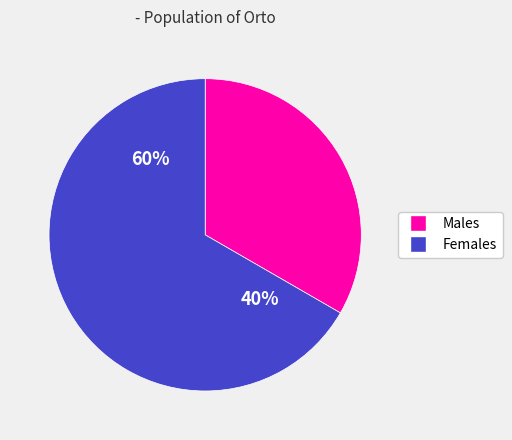

Which category has the smallest portion of the pie?

Чоловіча